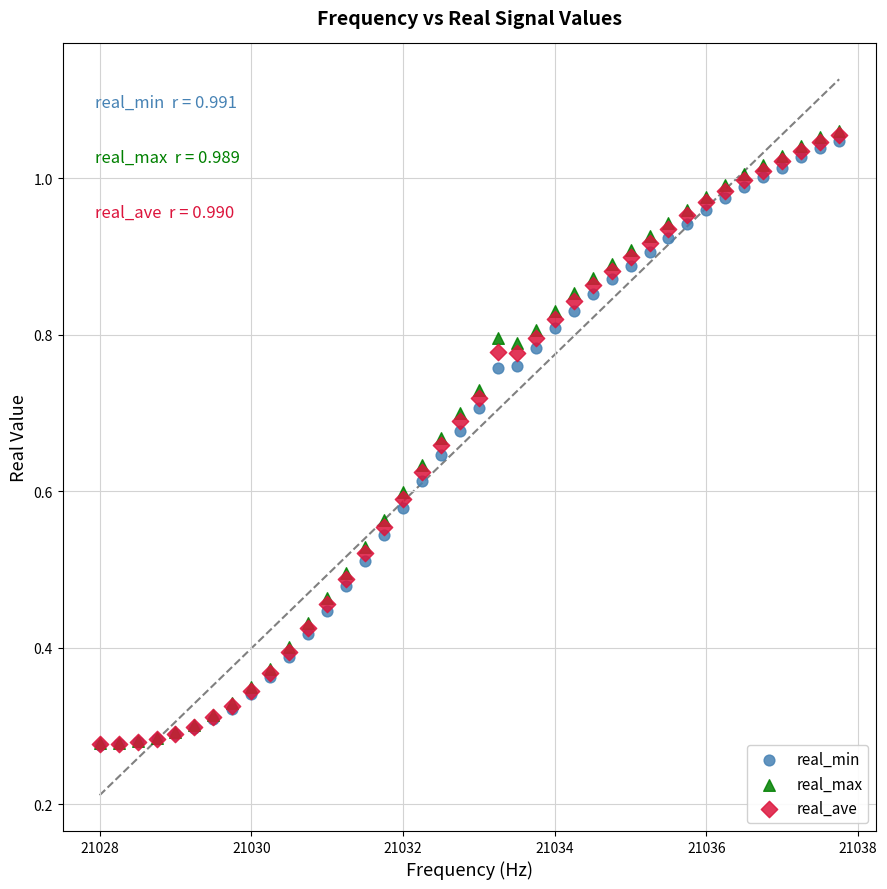

What are all the series names shown in the legend?

real_min, real_max, real_ave